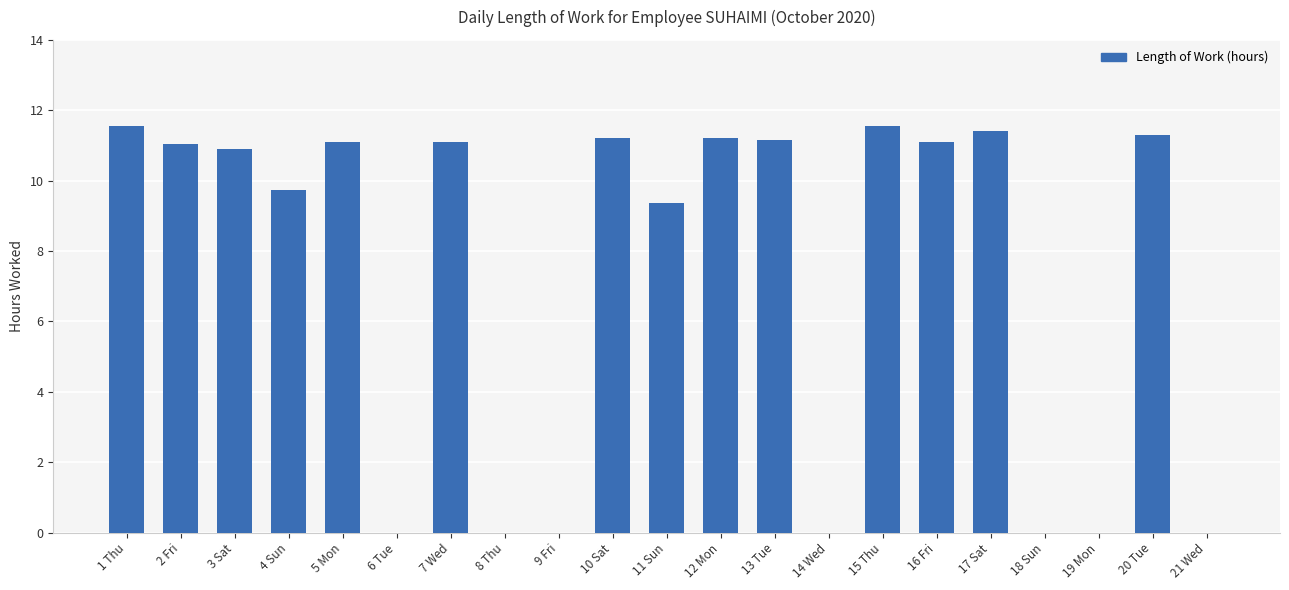

The chart shows a value of 0.0 at 8 Thu. True or false?

True